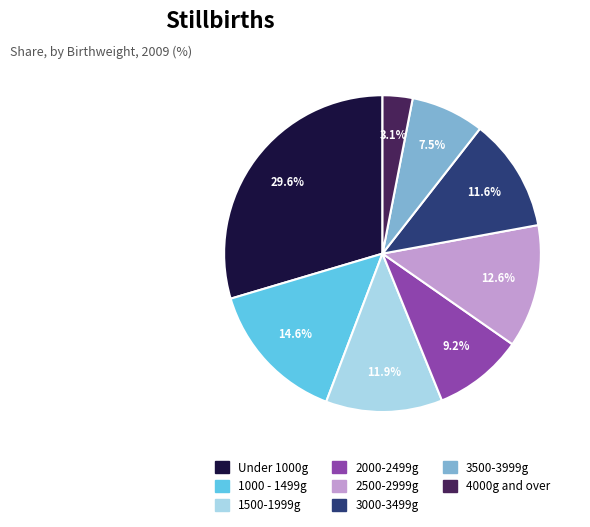

Which has a higher value, 3000-3499g or 3500-3999g?

3000-3499g